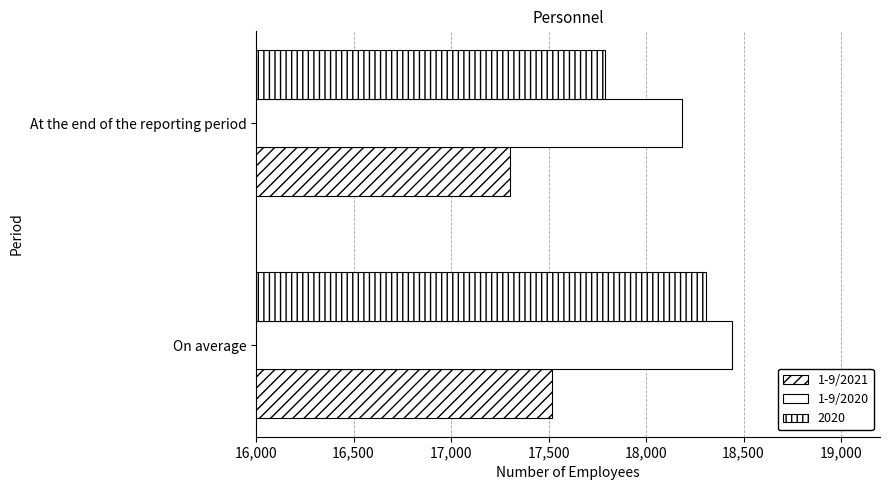

Count the 1-9/2021 values in the range 17303 to 17516.

2